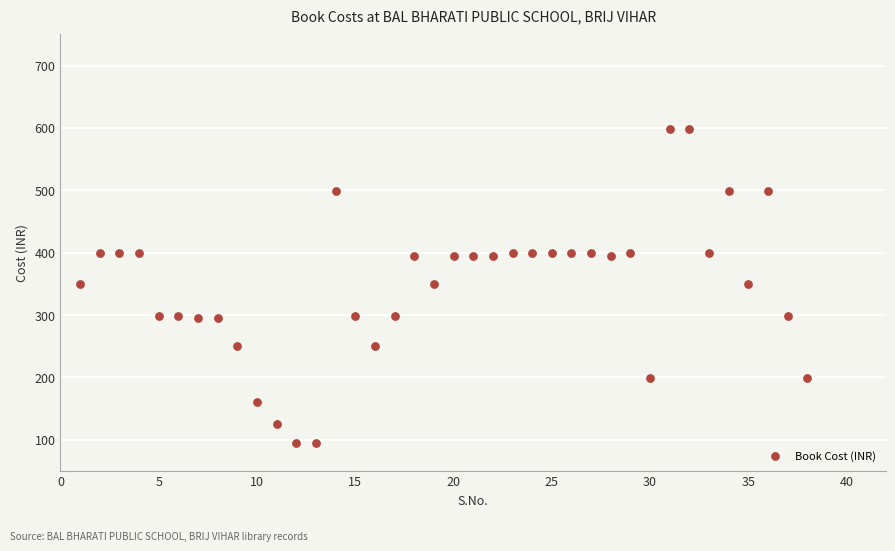

What is the range of Y values (max minus min)?

504